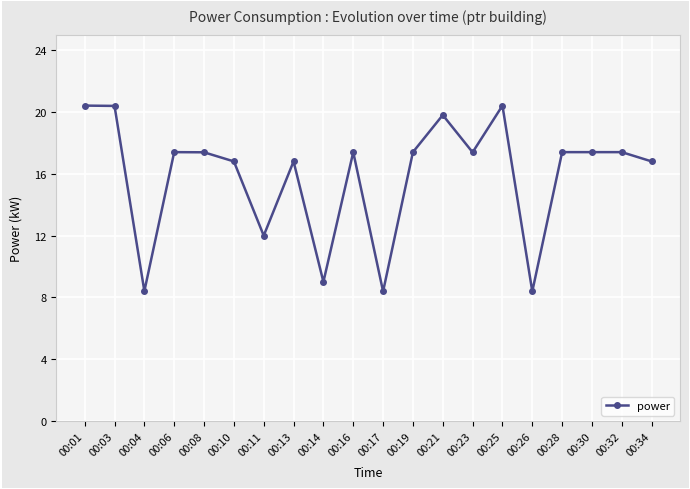

True or false: the data has more than 0 interior local peaks.

True